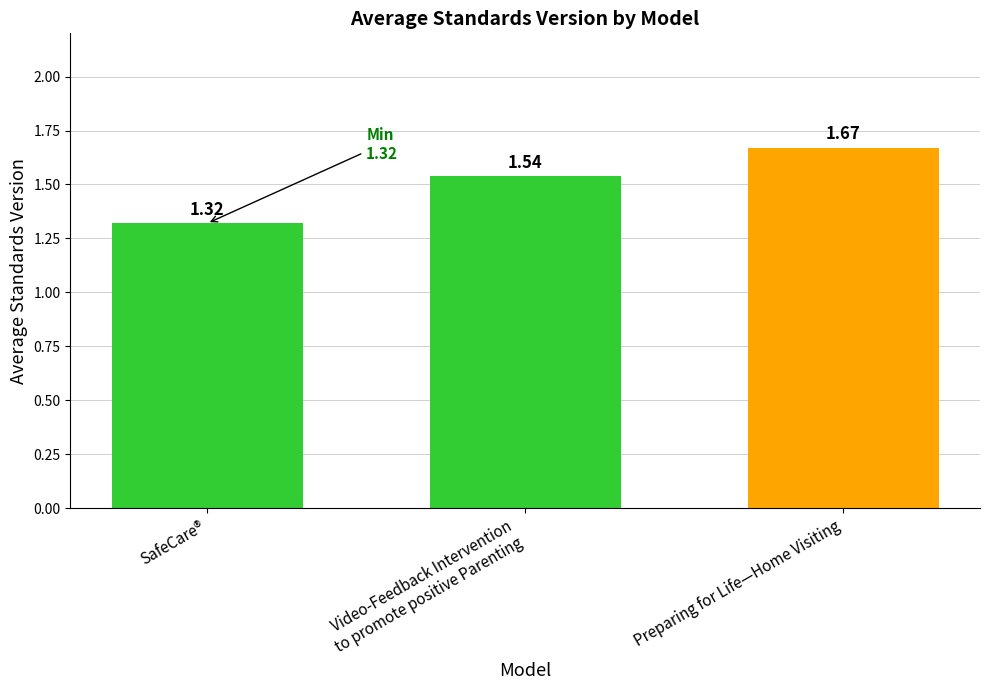

List the labels in order of value, smallest first.

SafeCare®, Video-Feedback Intervention
to promote positive Parenting, Preparing for Life—Home Visiting